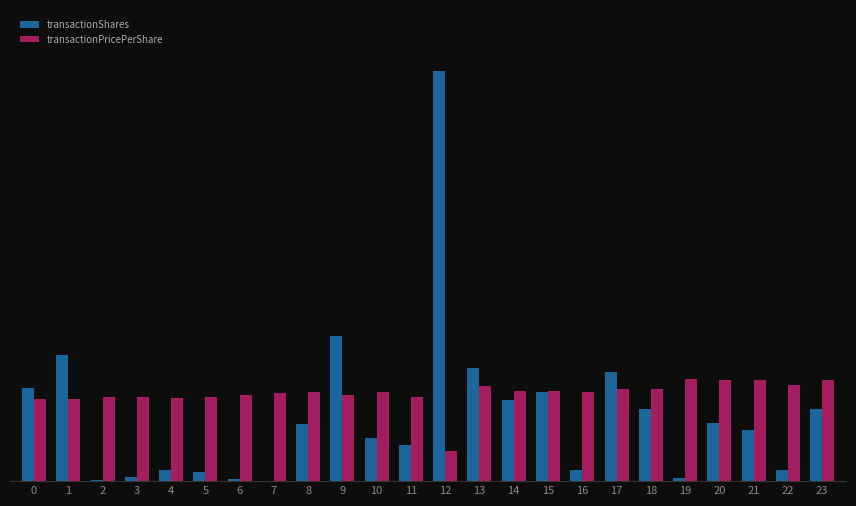

At which category is the sum across all series the highest?

12